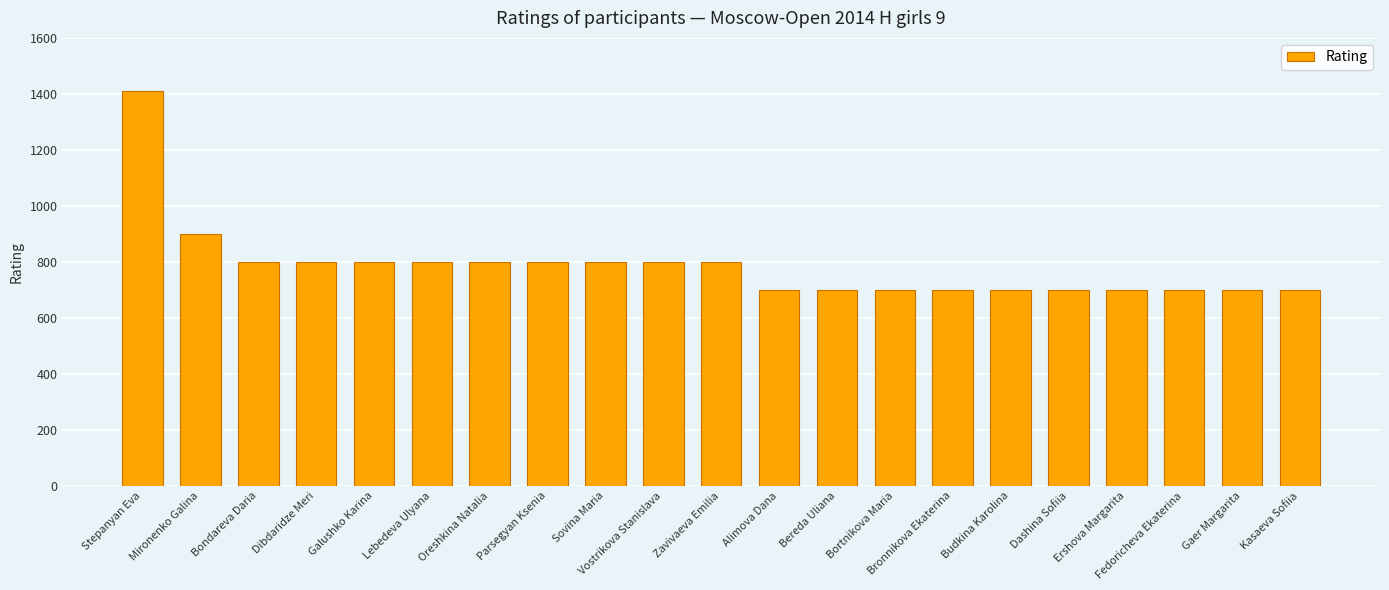

True or false: the data shows 800 at Oreshkina Natalia.

True